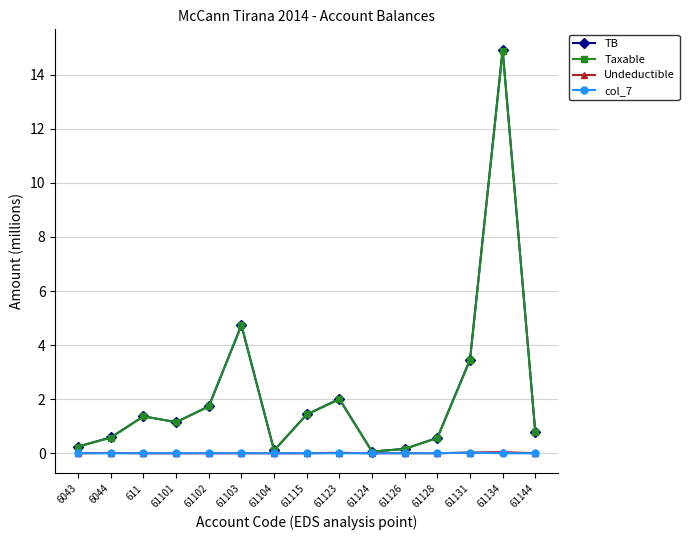

What is the difference between the second highest and second lowest values in the Taxable series?

4.6